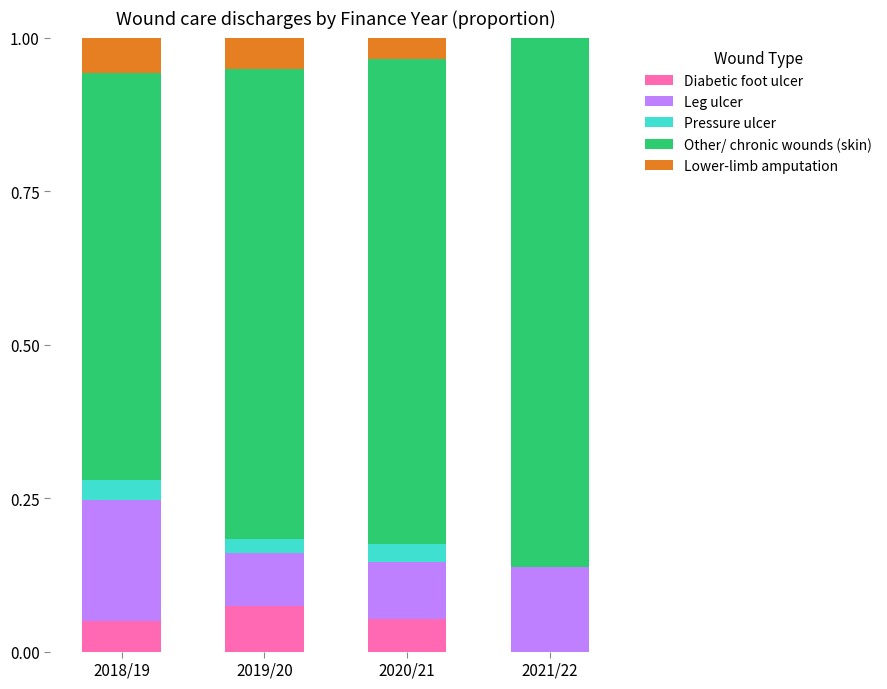

What are all the series names shown in the legend?

Diabetic foot ulcer, Leg ulcer, Pressure ulcer, Other/ chronic wounds (skin), Lower-limb amputation